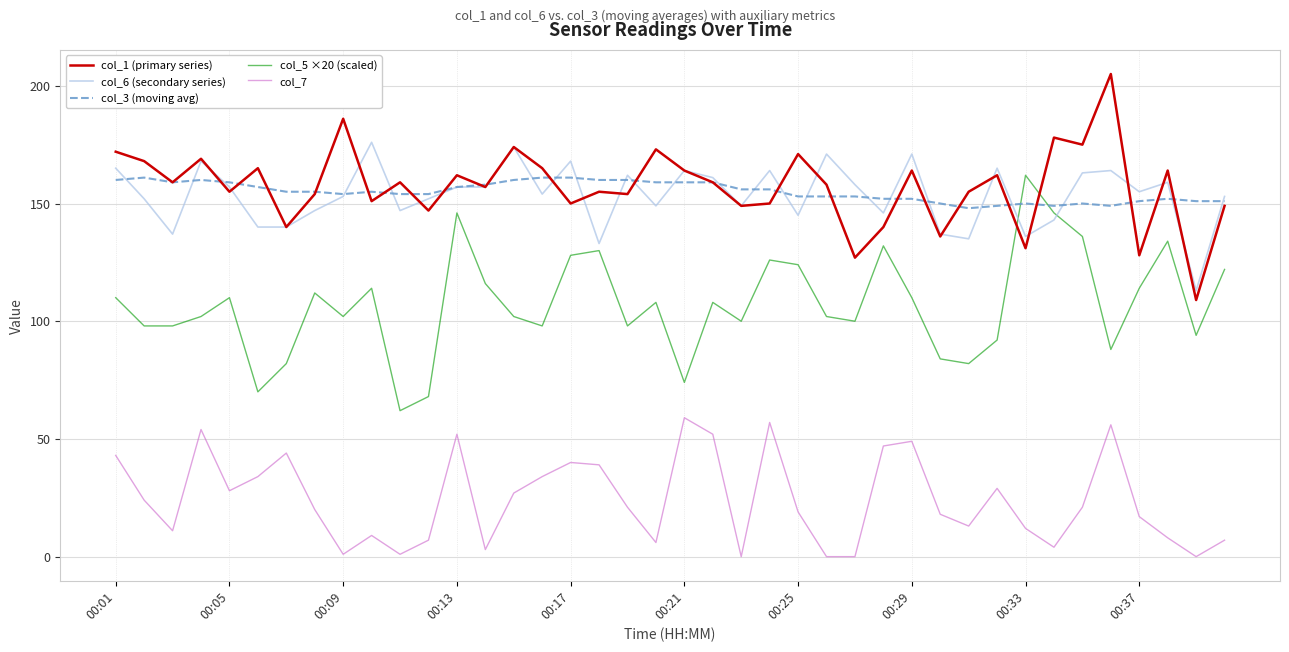

True or false: col_3 (moving avg) has more than 2 interior local peaks.

True